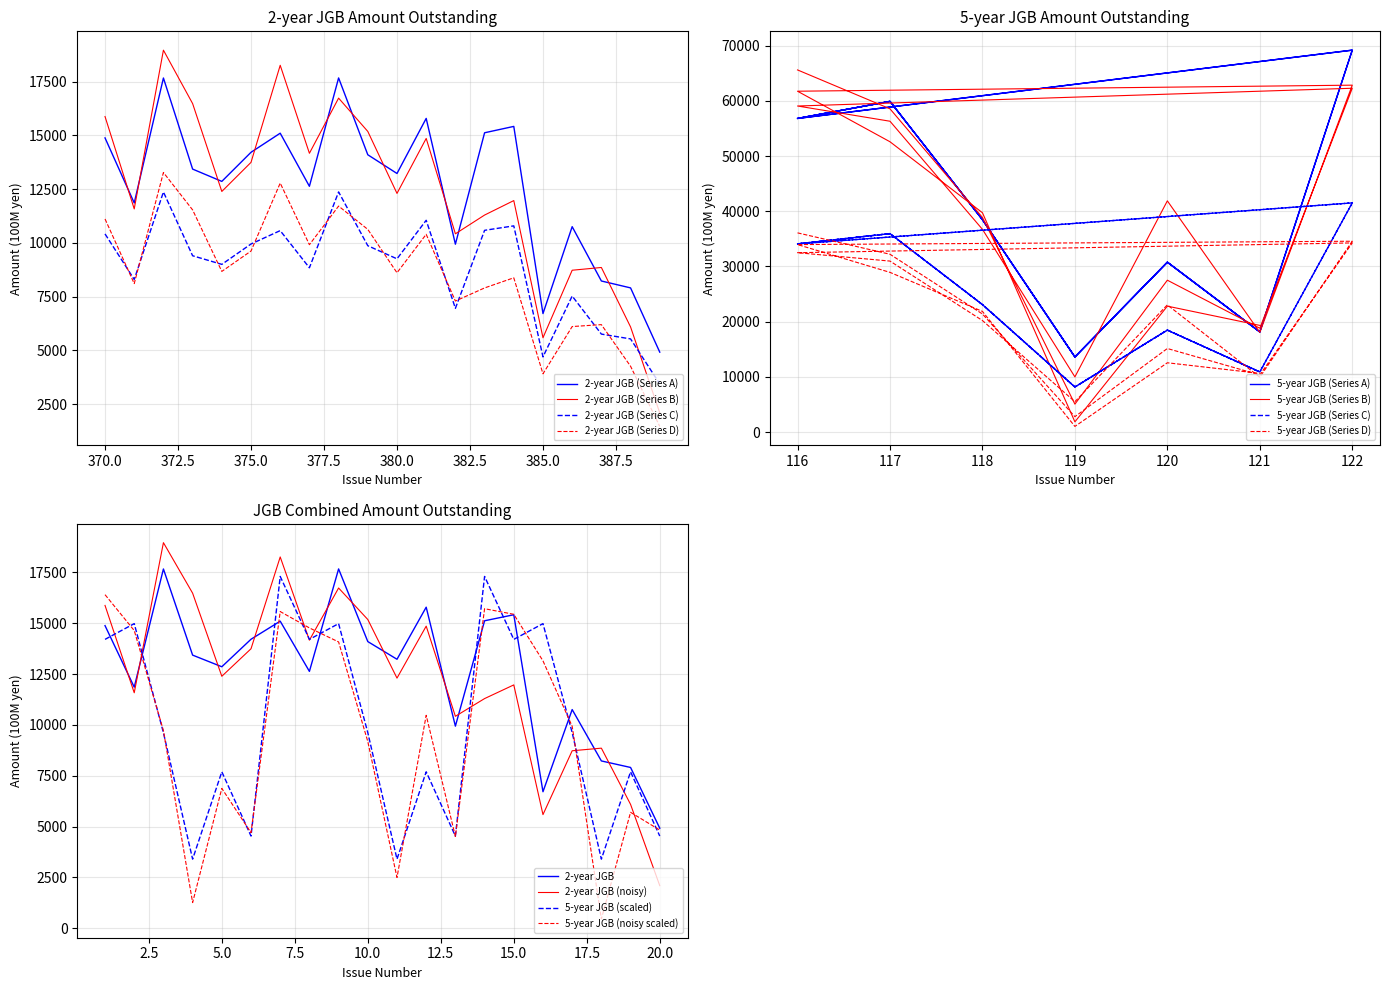

What is the maximum value for 2-year JGB (Series B)?

18965.4